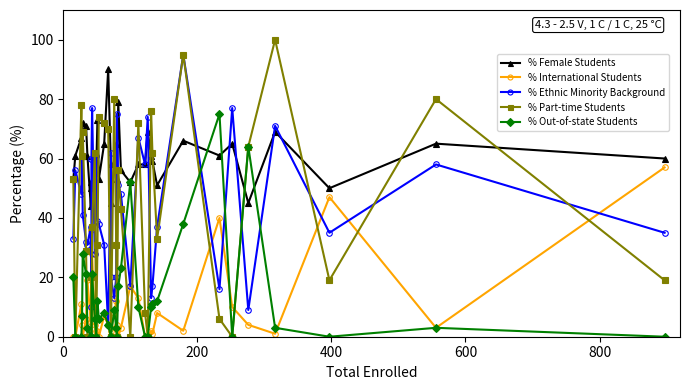

What is the sum of all % Female Students values?

2333